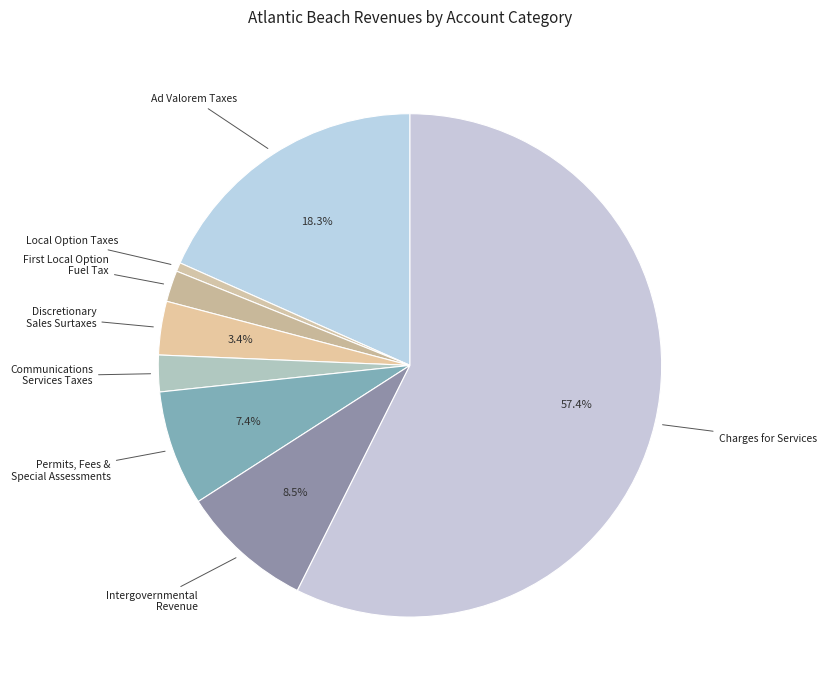

Count the number of slices in the pie.

8